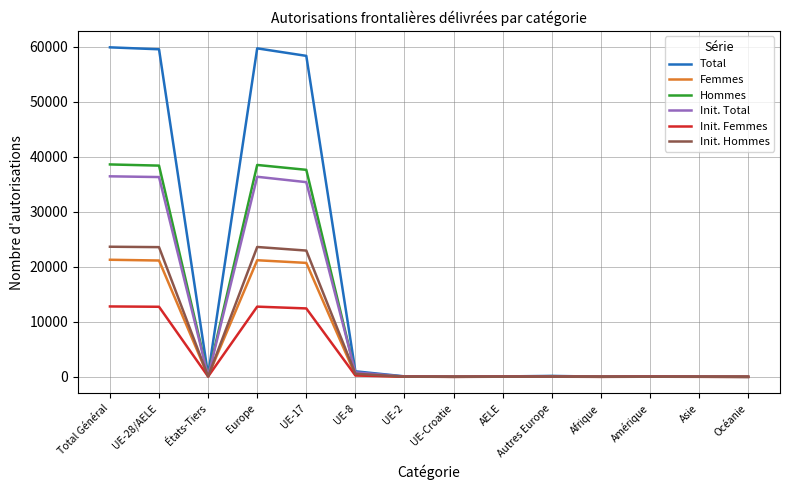

The value of Init. Femmes at UE-17 is 12446. True or false?

True